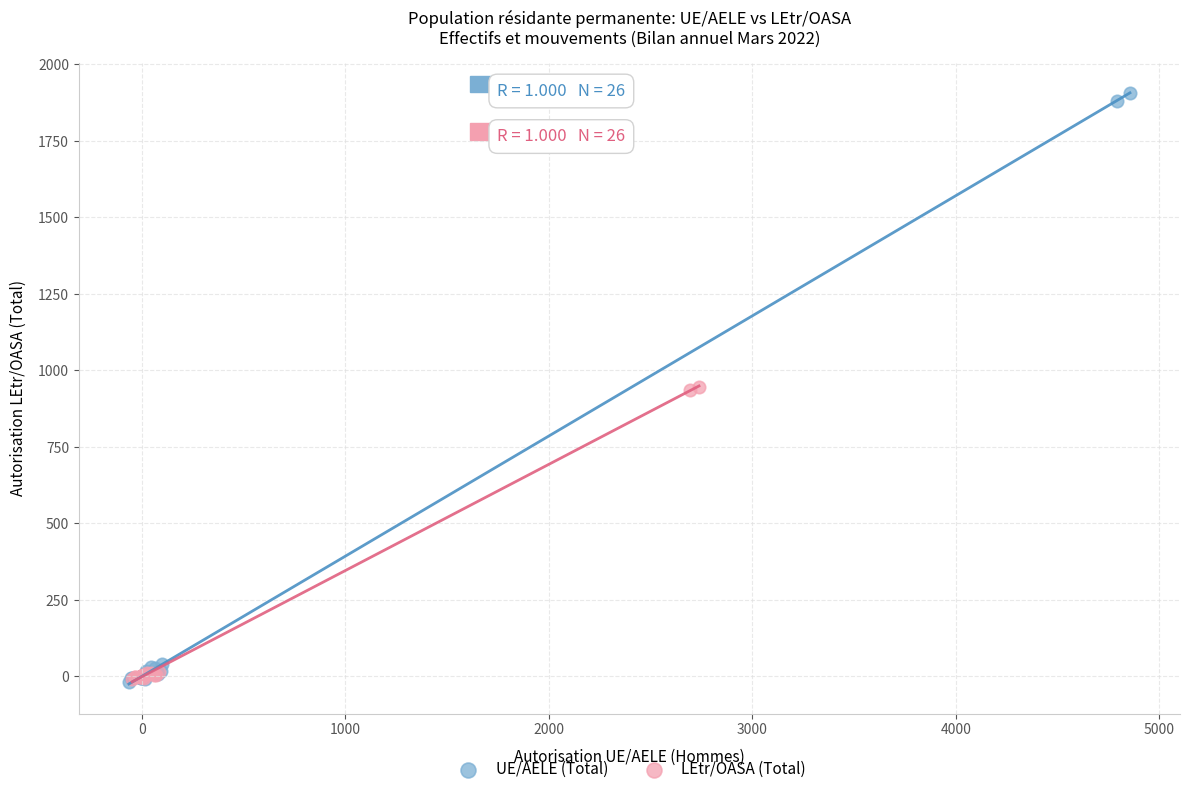

Which series reaches the maximum Y coordinate?

UE/AELE (Total)